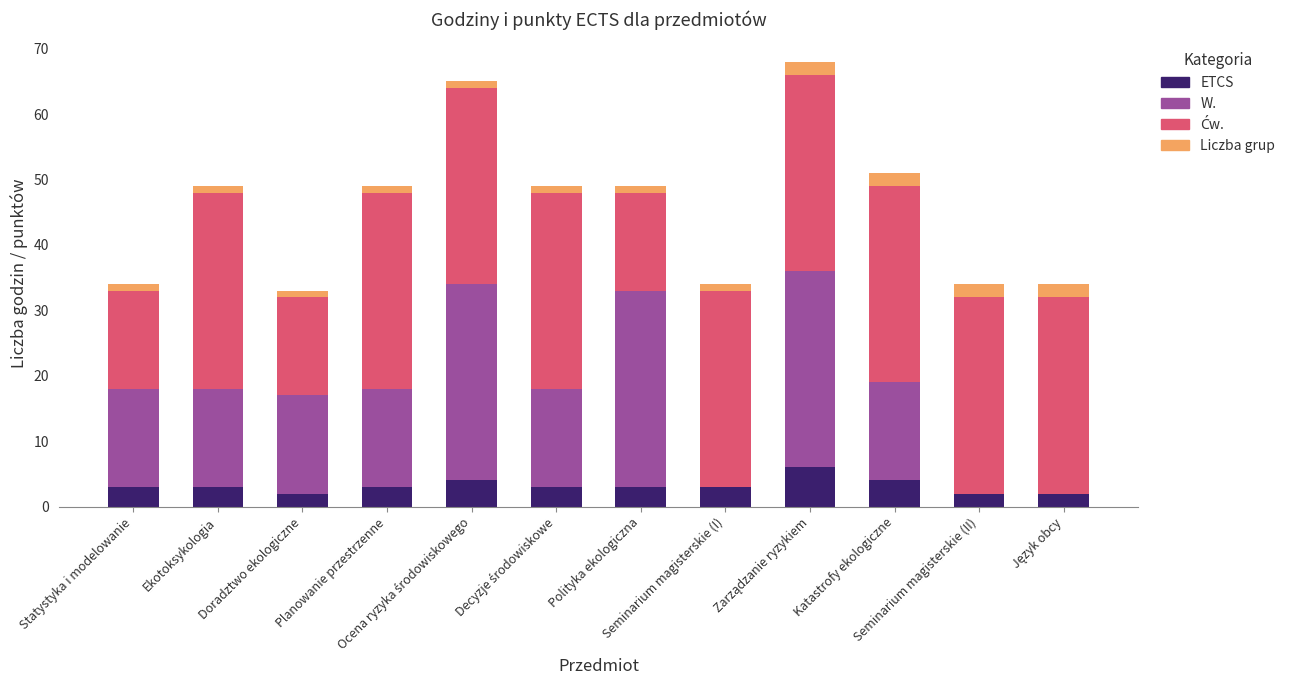

Does the chart contain stacked bars?

Yes